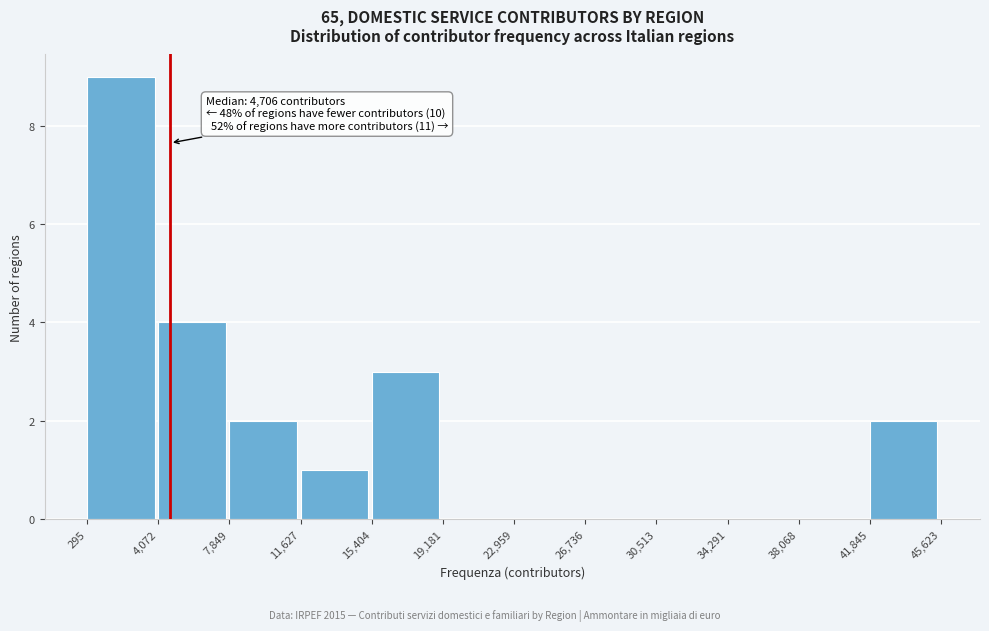

Over which range of the x-axis is the bar tallest?

295 to 4,072